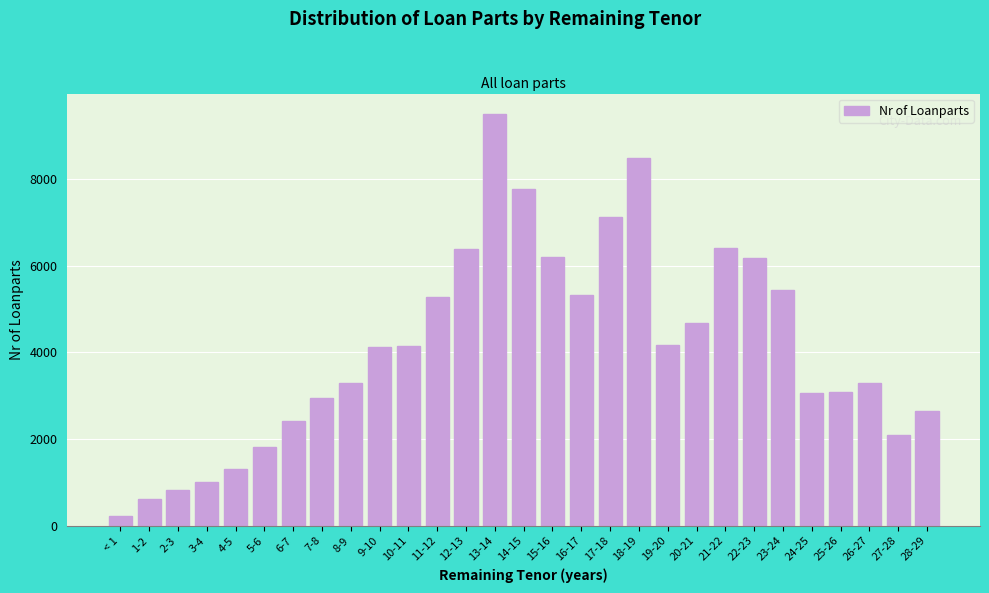

What is the change in value from 20-21 to 26-27?

-1379